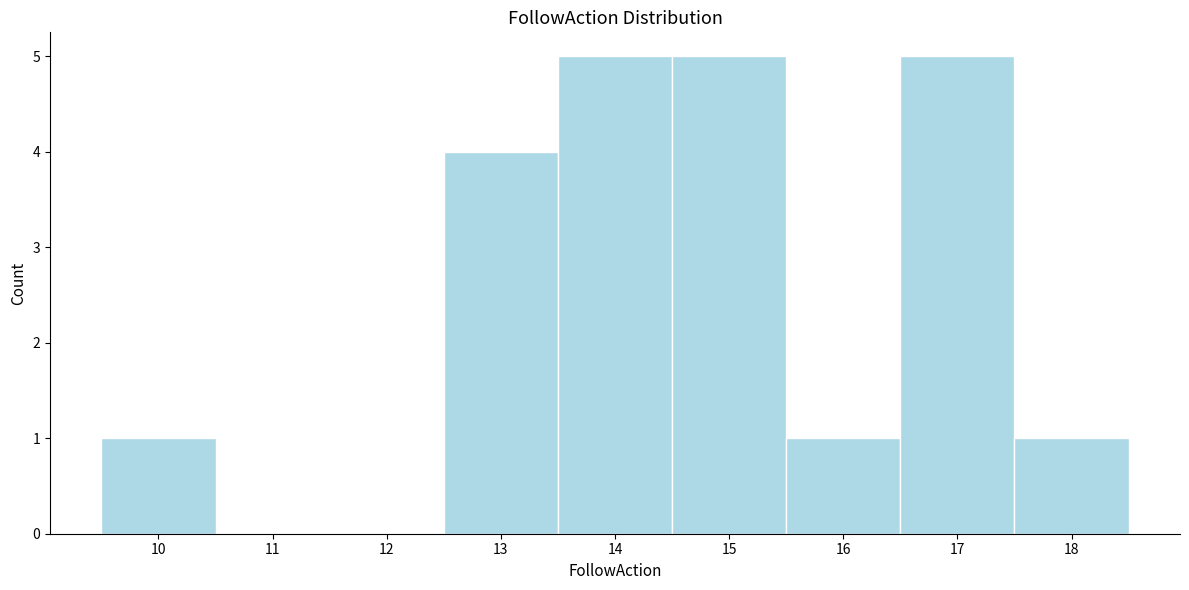

What is the height of the bar covering 15.5 to 16.5 on the x-axis? The values are not printed on the chart, so give them approximately, as read against the axis.

1